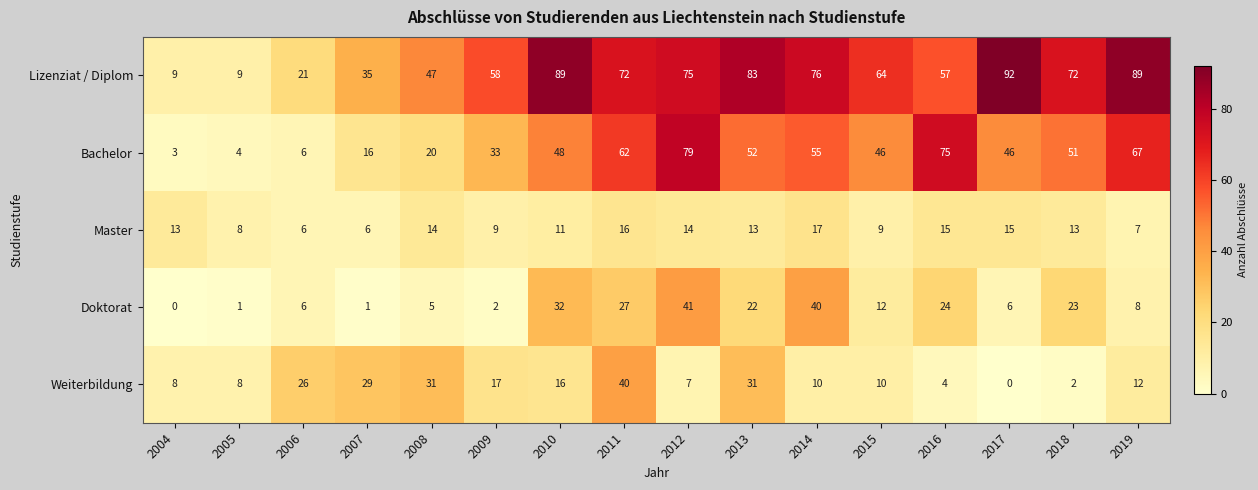

What is the total value across all series at 2014?

198